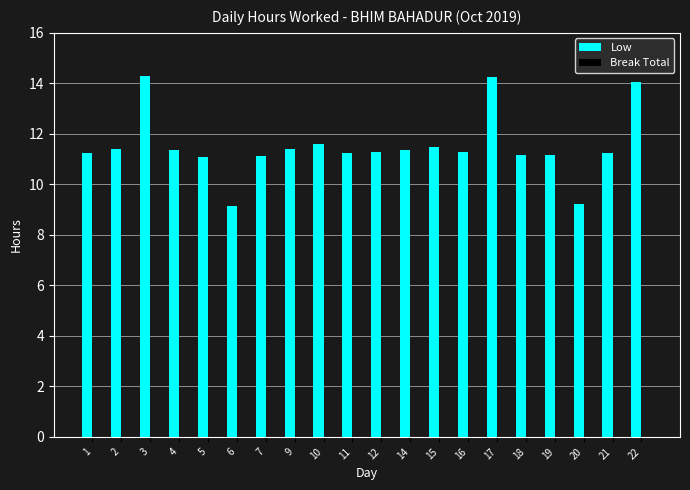

Between 21 and 22, which is larger?

22